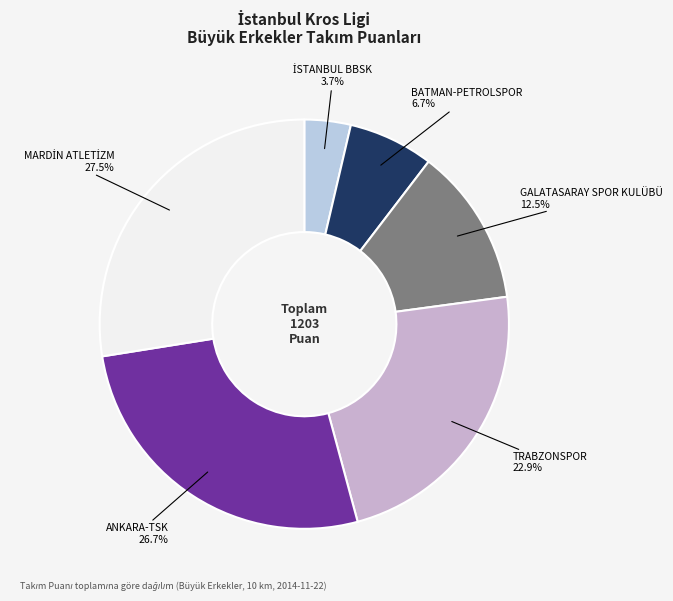

How many segments does this pie chart have?

6